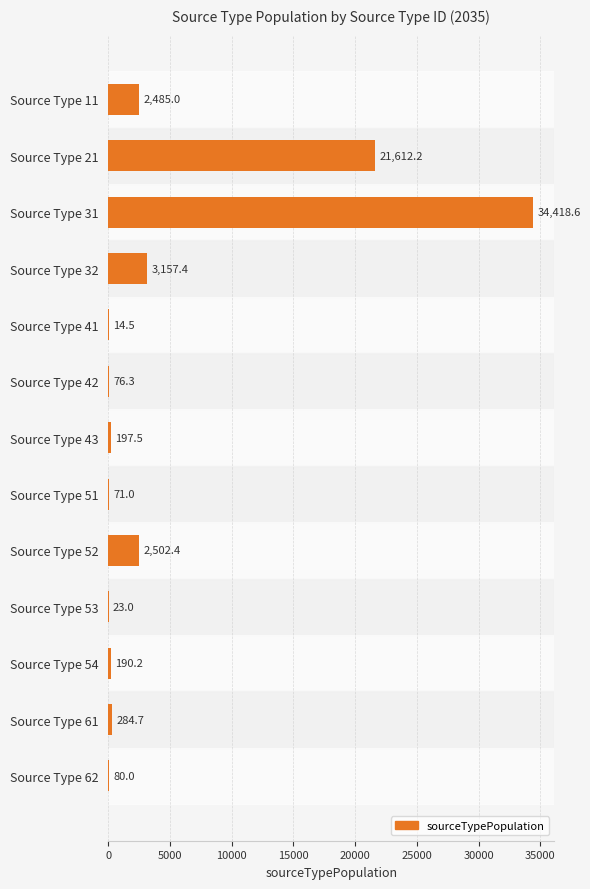

Between Source Type 53 and Source Type 32, which is larger?

Source Type 32